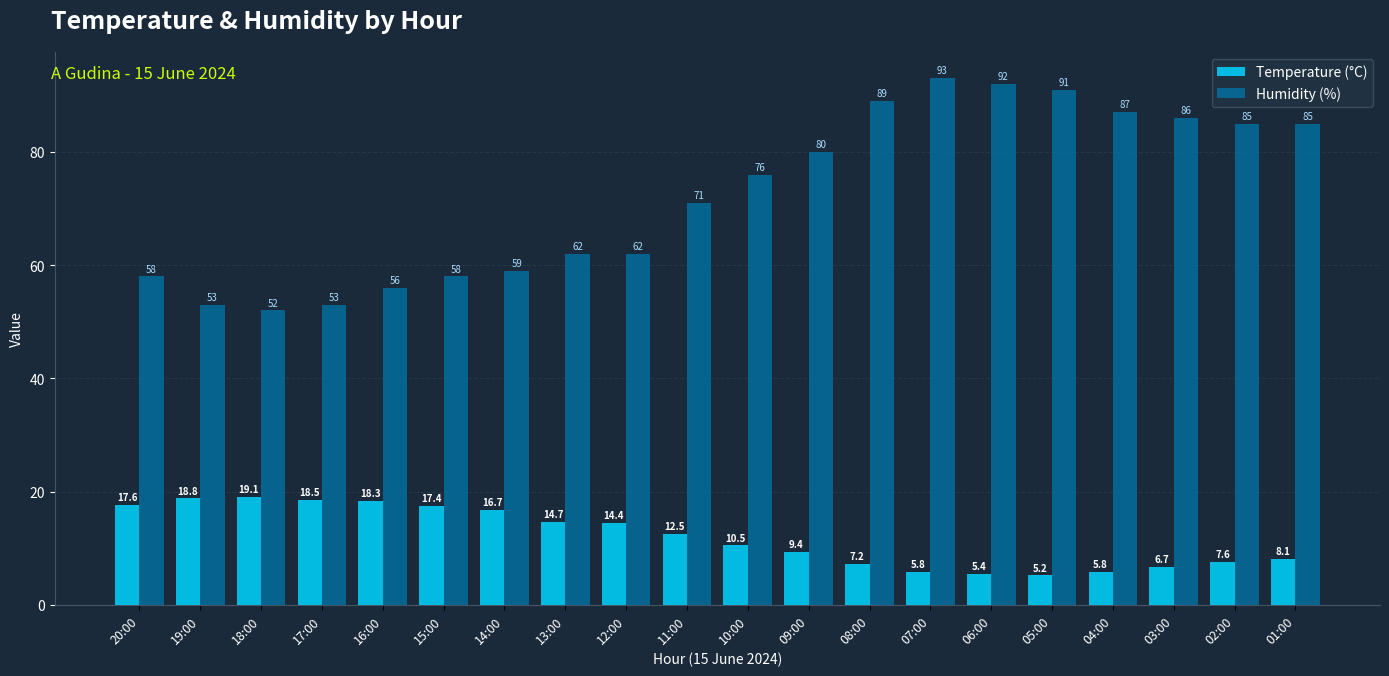

What is the sum of the Humidity (%) values at 08:00 and 15:00?

147.0